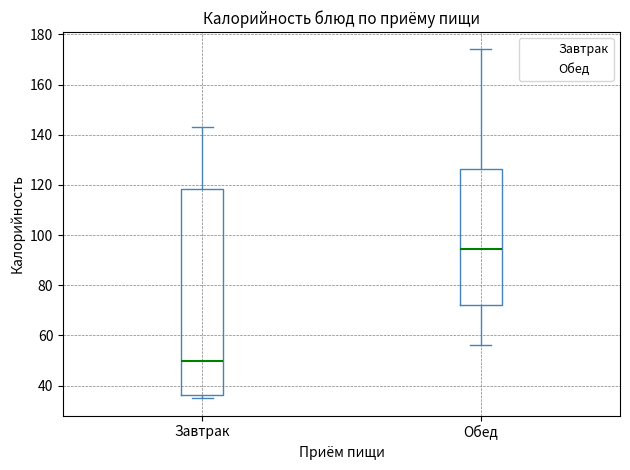

Reading left to right, read every box against the y-axis: the position of its median line, the range the box covers, and the ends of its whiskers. The values are not printed on the chart, so give them approximately, as read against the axis.

Завтрак: median 50, box 36 to 118, whiskers 36 (just below the box's lower edge) to 144
Обед: median 94, box 72 to 126, whiskers 56 to 174